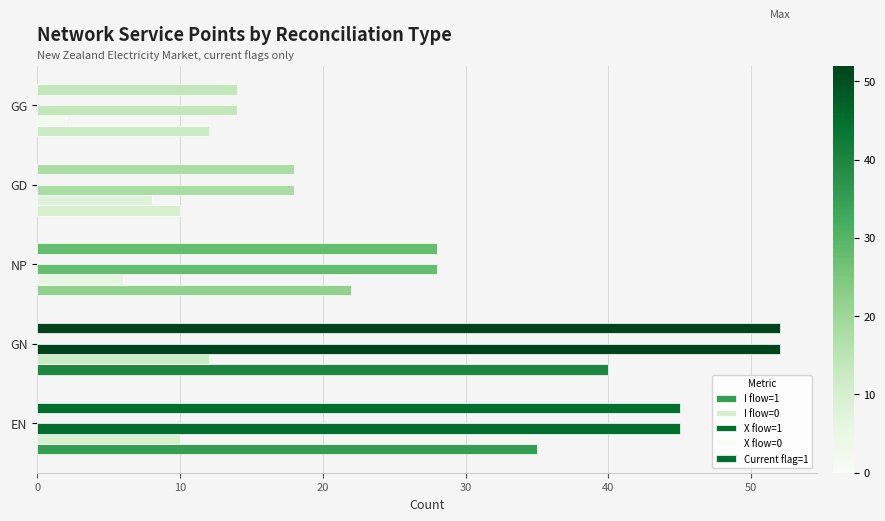

How many categories are shown in the chart?

5